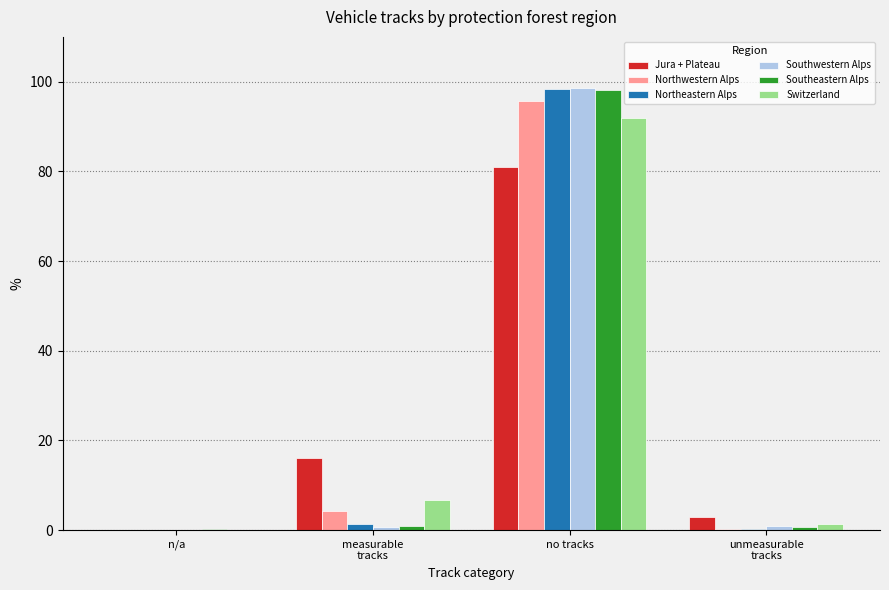

Between n/a and no tracks, which series saw the biggest shift?

Southwestern Alps